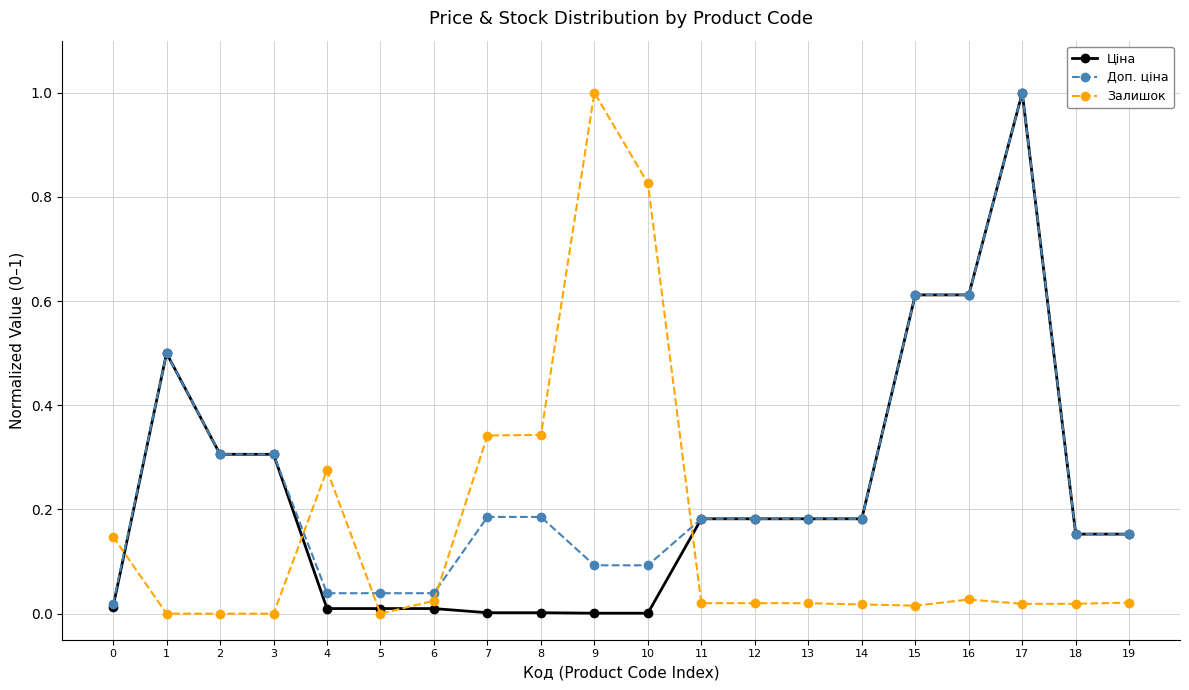

Which series changed the most between 6 and 10?

Залишок